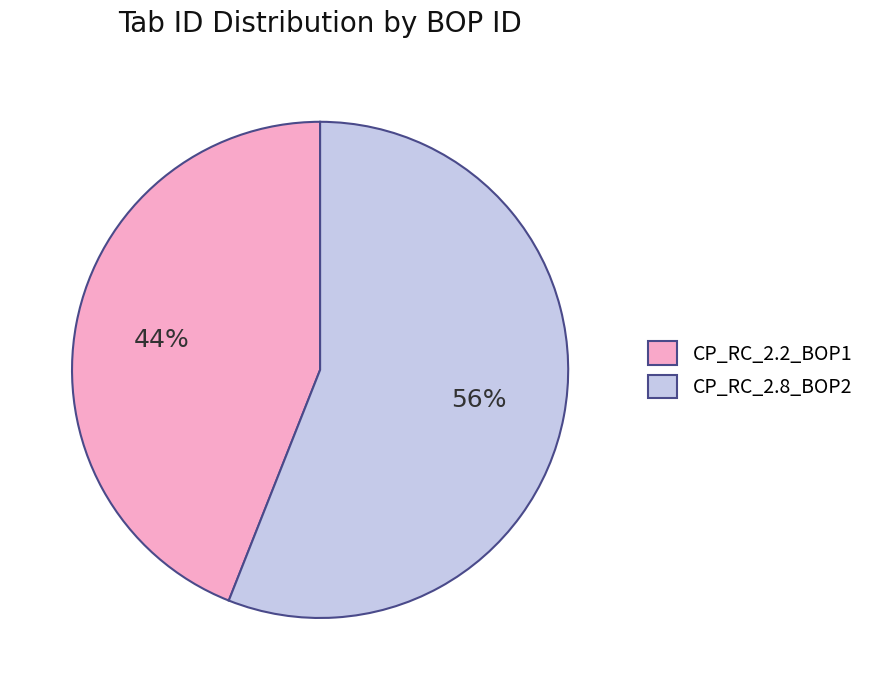

What is the ratio of the value at CP_RC_2.2_BOP1 to the value at CP_RC_2.8_BOP2?

0.8